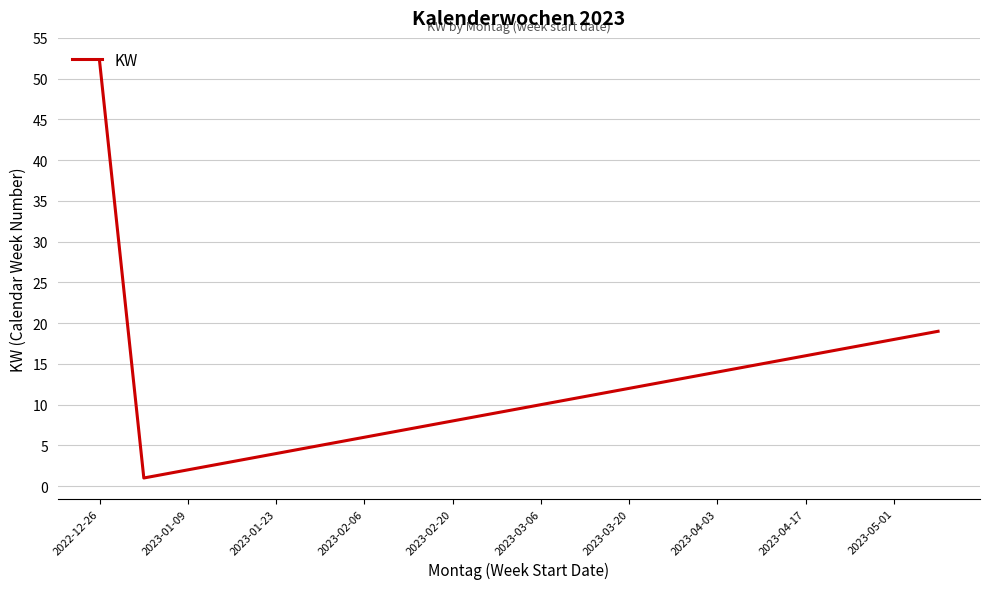

What is the greatest value displayed?

52